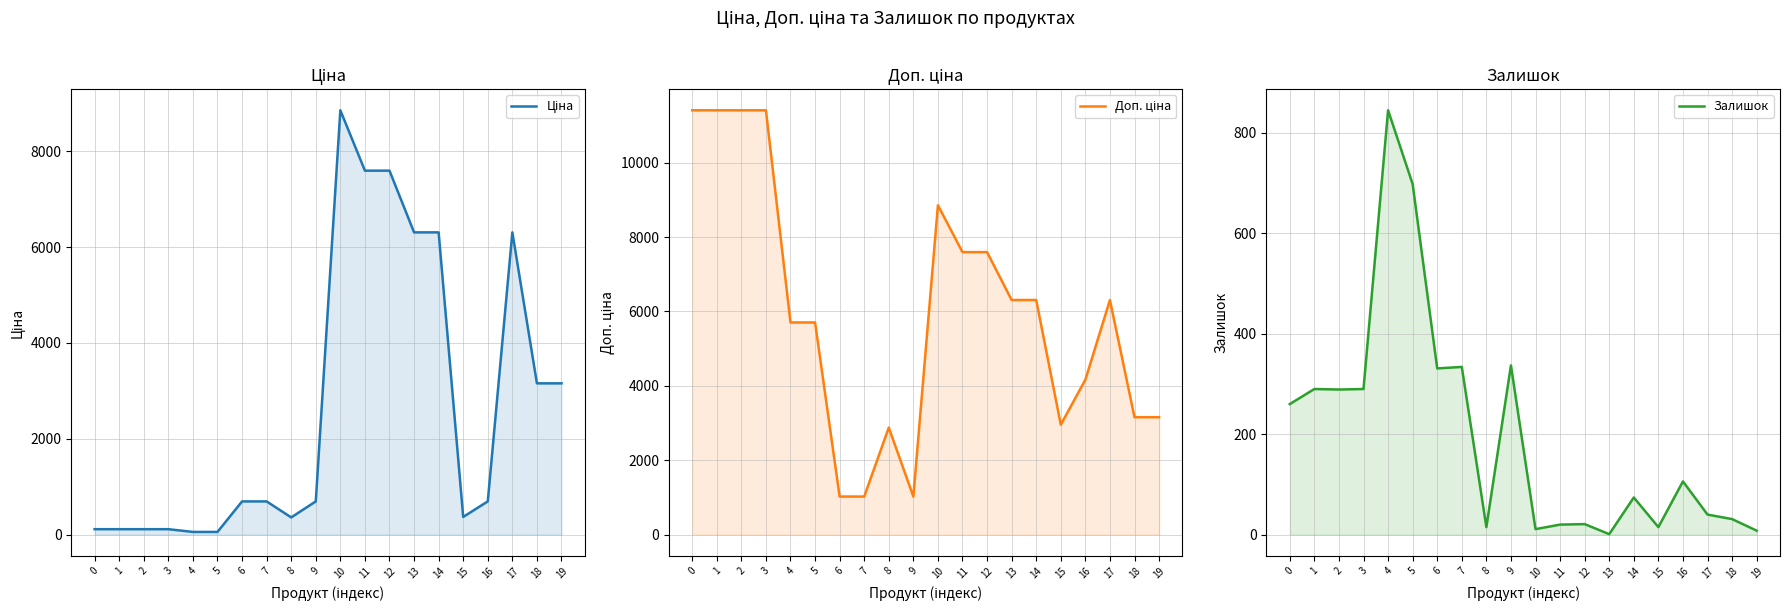

Reading left to right, list all the values displayed in this chart.

Ціна: 0=114.1	1=114.1	2=114.1	3=114.1	4=57.0	5=57.0	6=693.7	7=693.7	8=359.9	9=693.7	10=8856.7	11=7596.5	12=7596.5	13=6308.8	14=6308.8	15=369.5	16=694.3	17=6308.8	18=3157.9	19=3157.9
Доп. ціна: 0=11410.0	1=11410.0	2=11410.0	3=11410.0	4=5705.0	5=5705.0	6=1024.6	7=1024.6	8=2878.8	9=1024.6	10=8856.7	11=7596.5	12=7596.5	13=6308.8	14=6308.8	15=2955.8	16=4165.6	17=6308.8	18=3158.0	19=3158.0
Залишок: 0=260.0	1=290.0	2=289.0	3=290.0	4=845.0	5=698.0	6=331.0	7=334.0	8=15.0	9=337.0	10=11.0	11=20.0	12=21.0	13=1.0	14=74.0	15=15.0	16=106.0	17=40.0	18=31.0	19=8.0